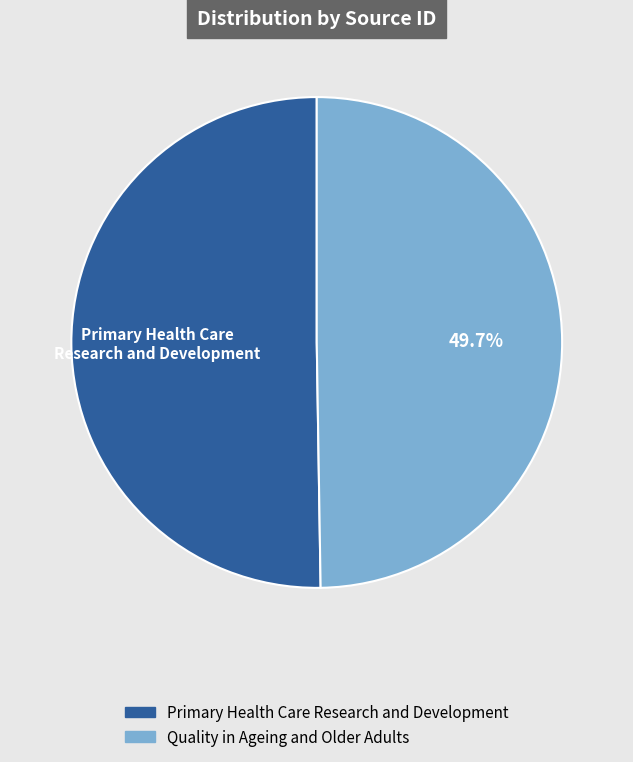

What is the majority slice?

Primary Health Care Research and Development